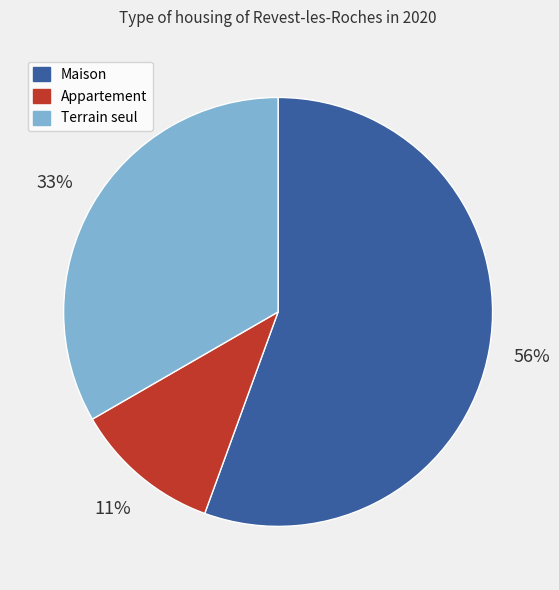

Does any single category account for the majority?

Yes